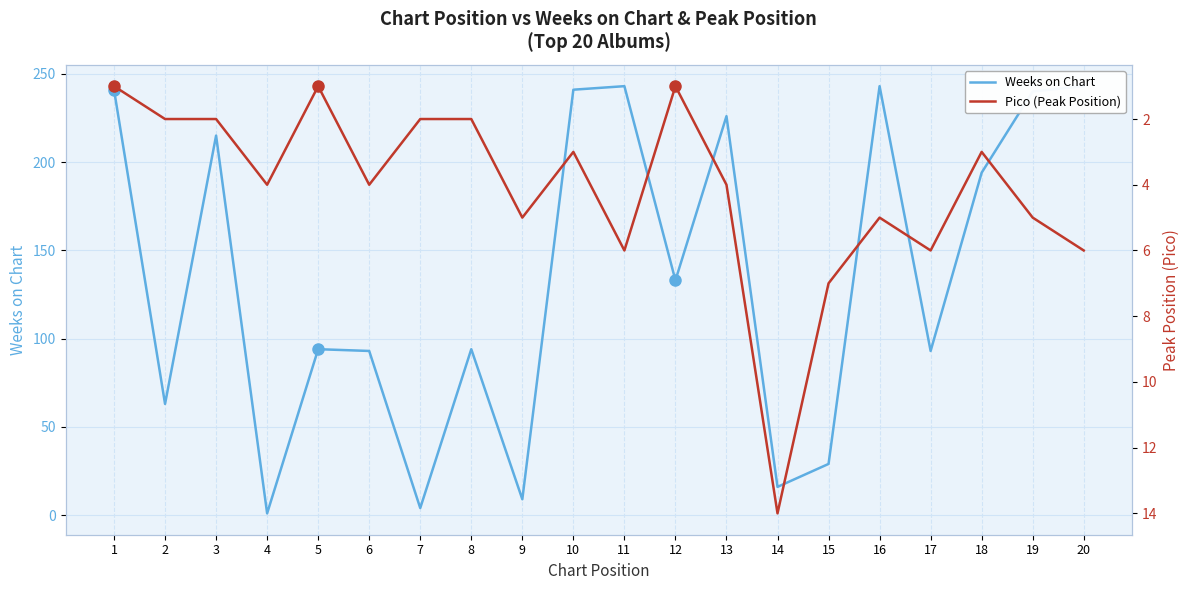

How many distinct data groups are displayed?

2